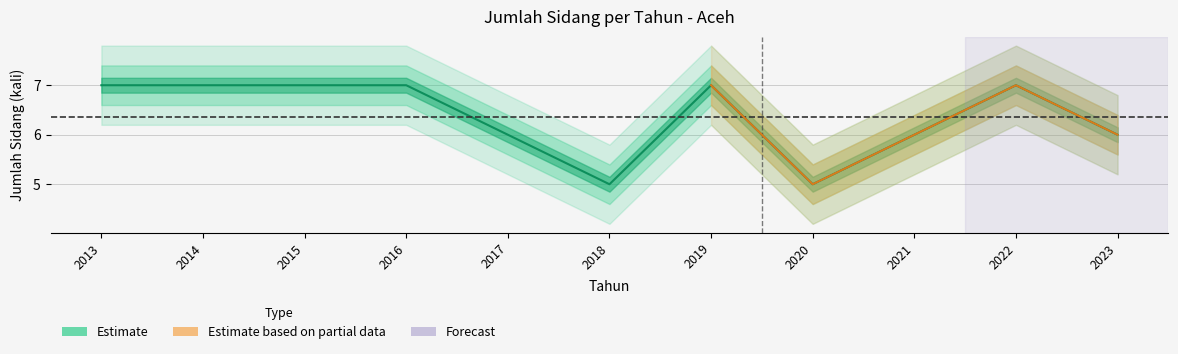

What is the minimum value shown in the chart?

5